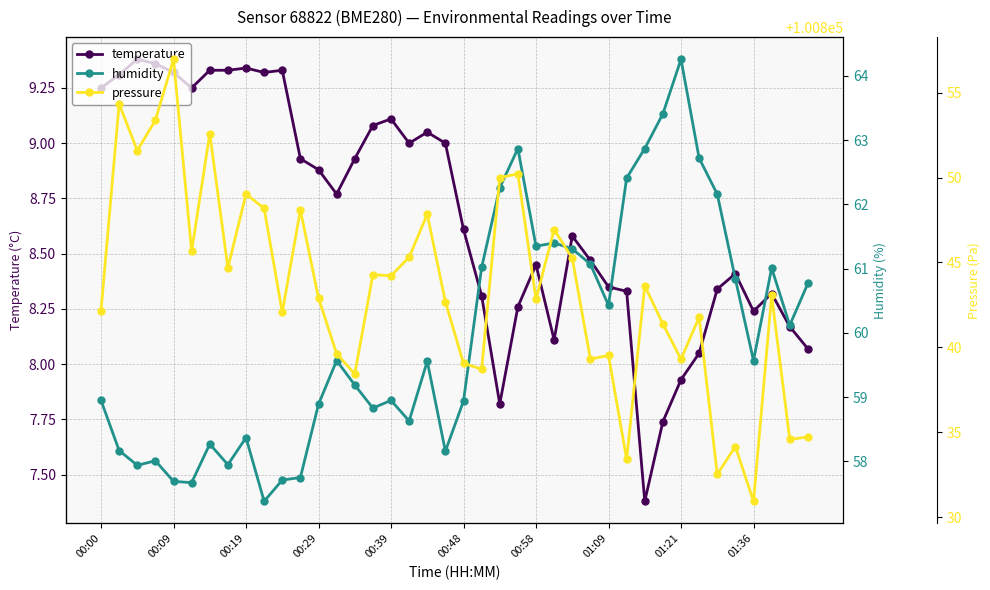

What is the spread (max minus min) of values at 39?

100826.6